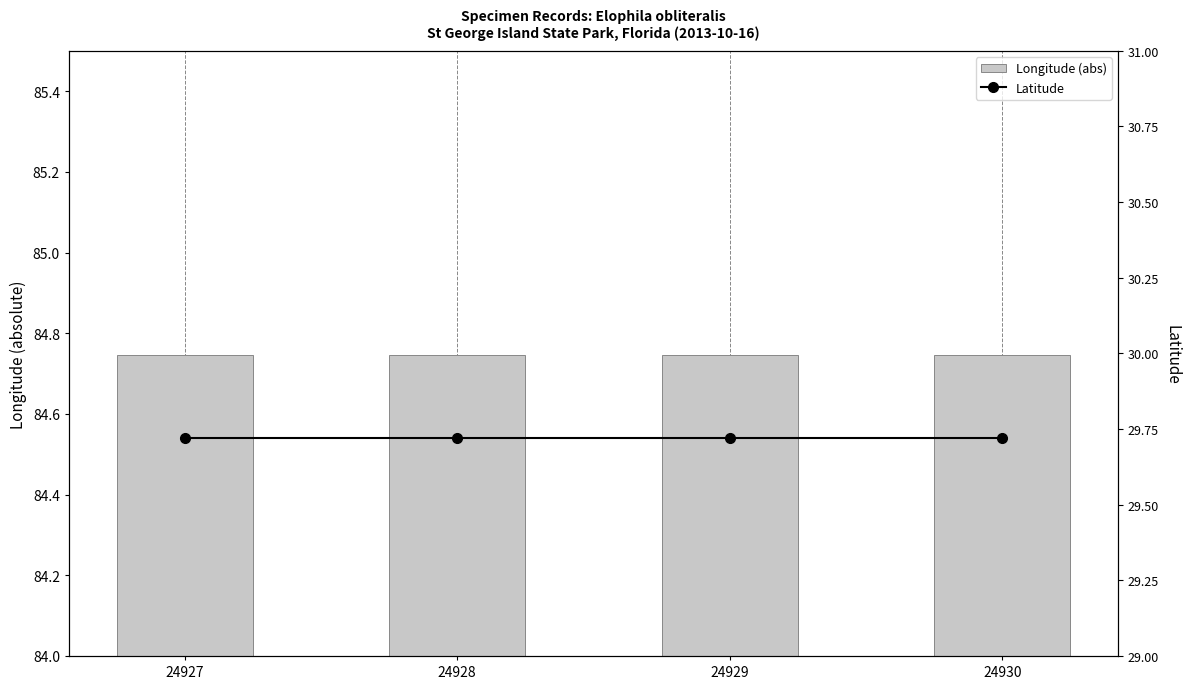

What are all the series names shown in the legend?

Longitude (abs), Latitude